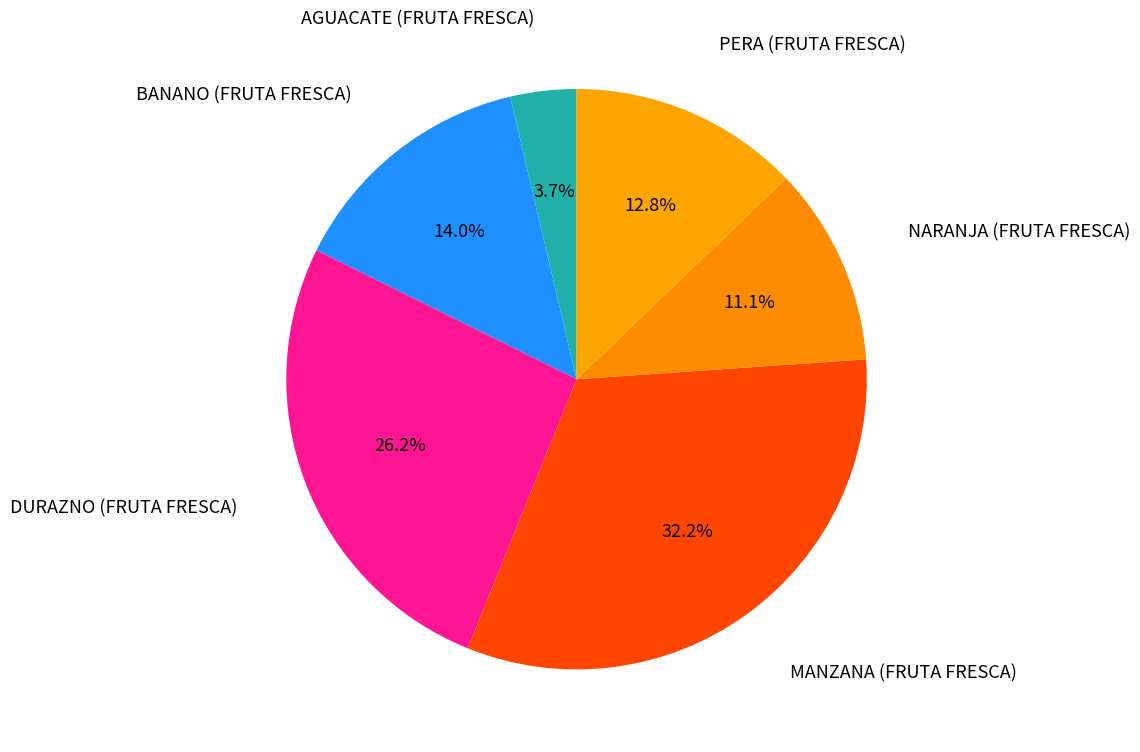

How many segments does this pie chart have?

6